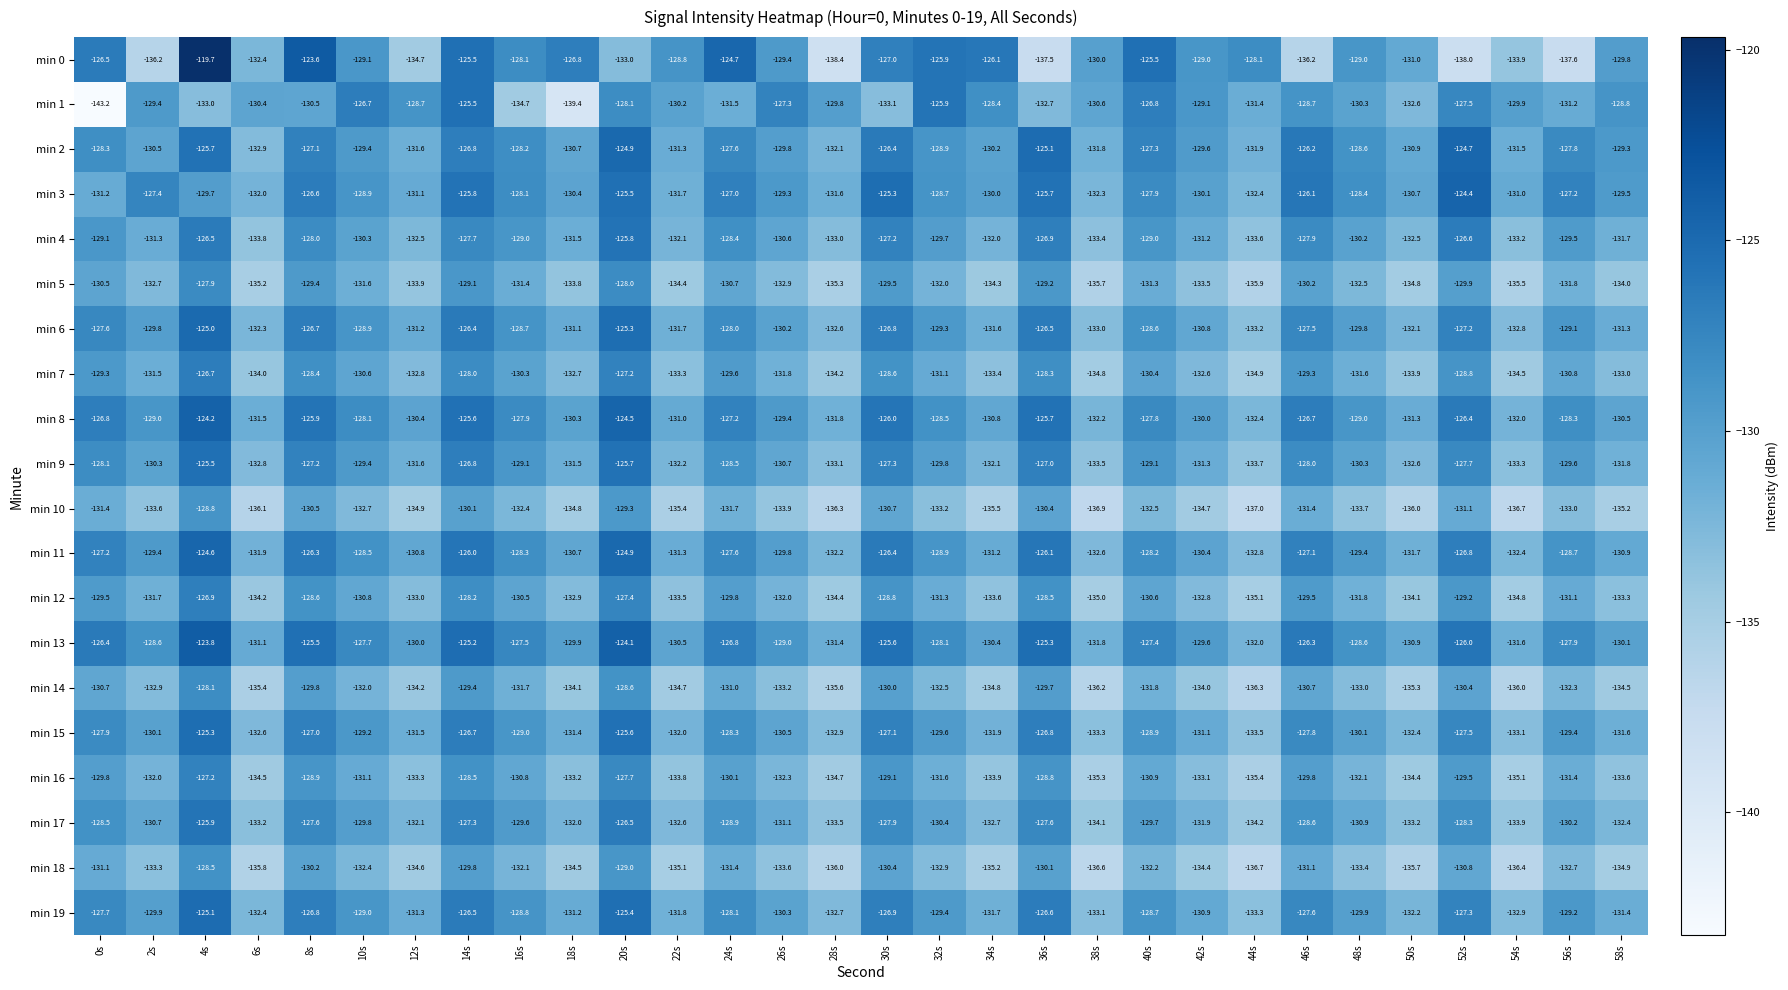

How many series are shown in this chart?

20